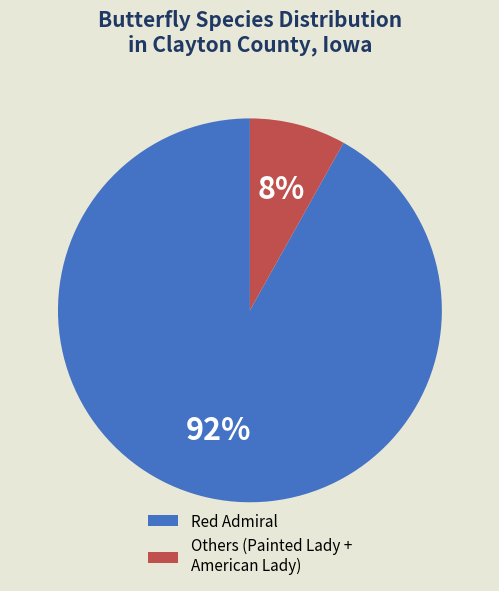

Do Red Admiral and Others (Painted Lady + American Lady) together represent more than half of the pie?

Yes